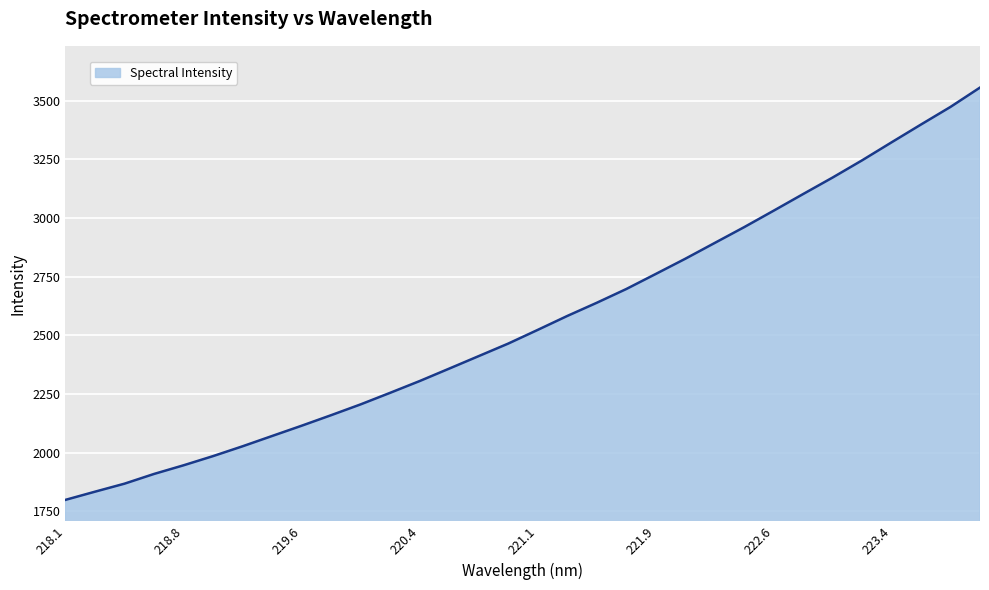

Between 220.4 and 223.4, which is larger?

223.4